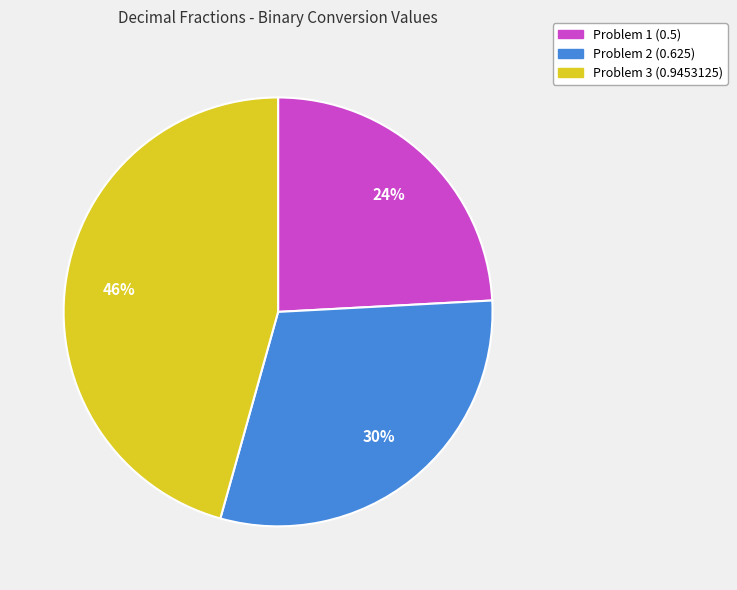

To the nearest percent, what is the difference between the largest and smallest slice percentages?

22%